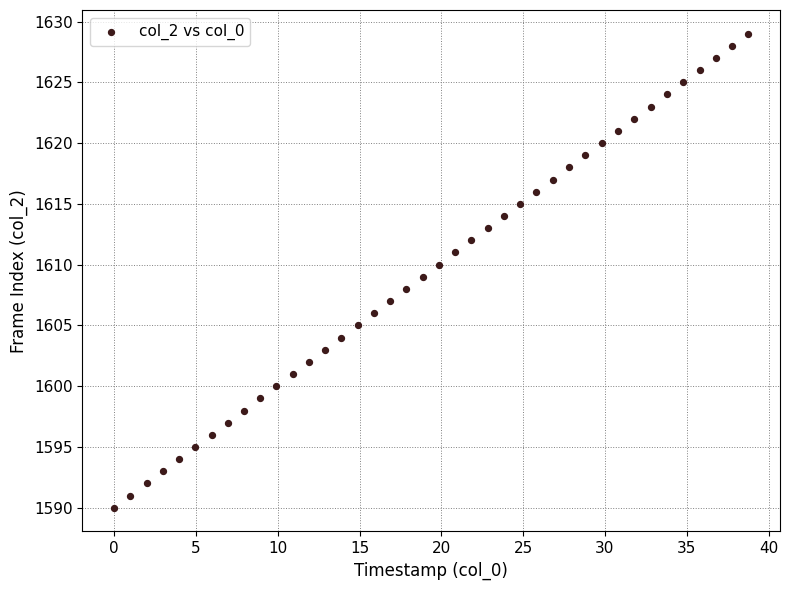

What is the range of Y values (max minus min)?

39